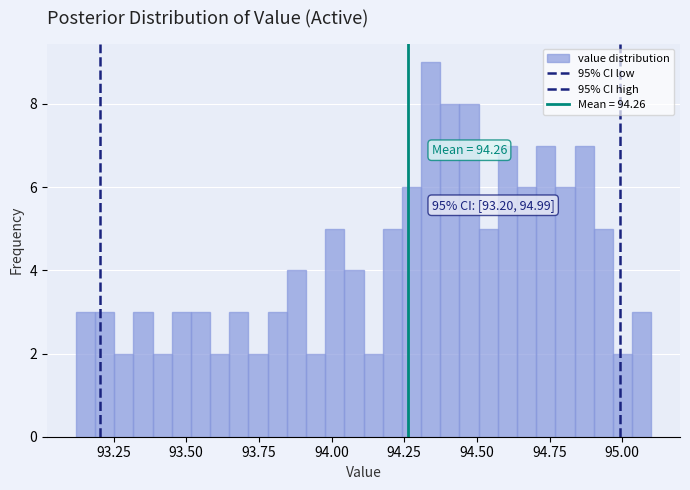

Read against the x-axis, roughly where is the centre of the tallest bar?

94.35